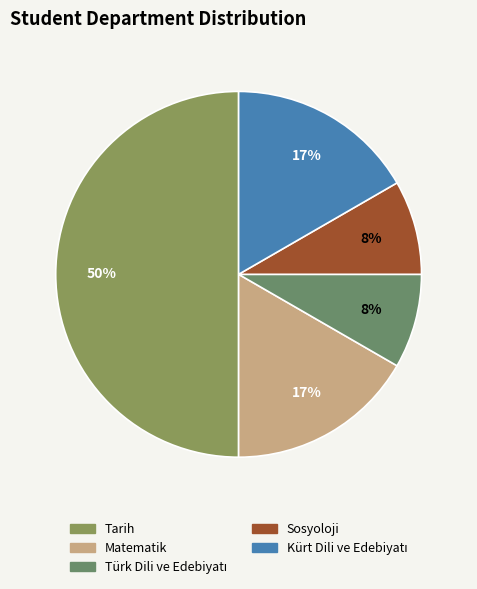

The Tarih slice represents 41% of the pie. True or false?

False